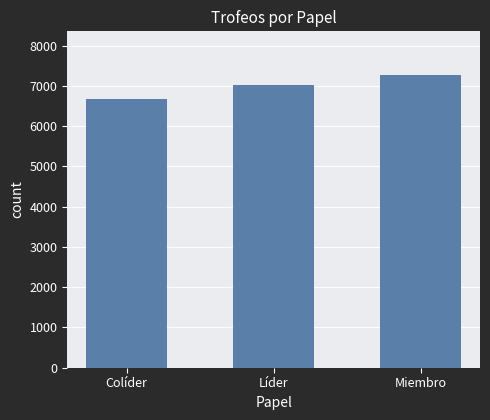

What is the sum of all values?

20962